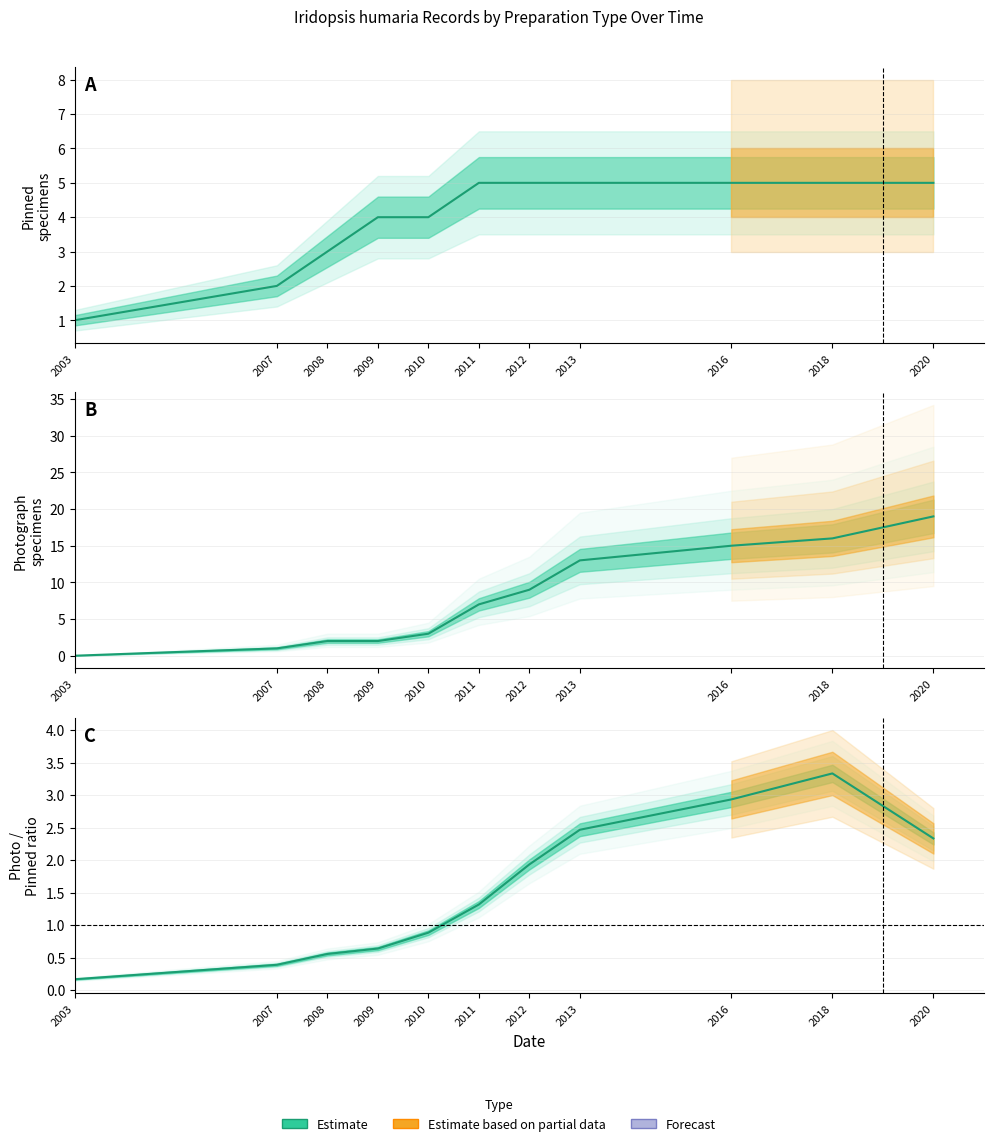

At which category does the chart reach its peak across all series?

2018